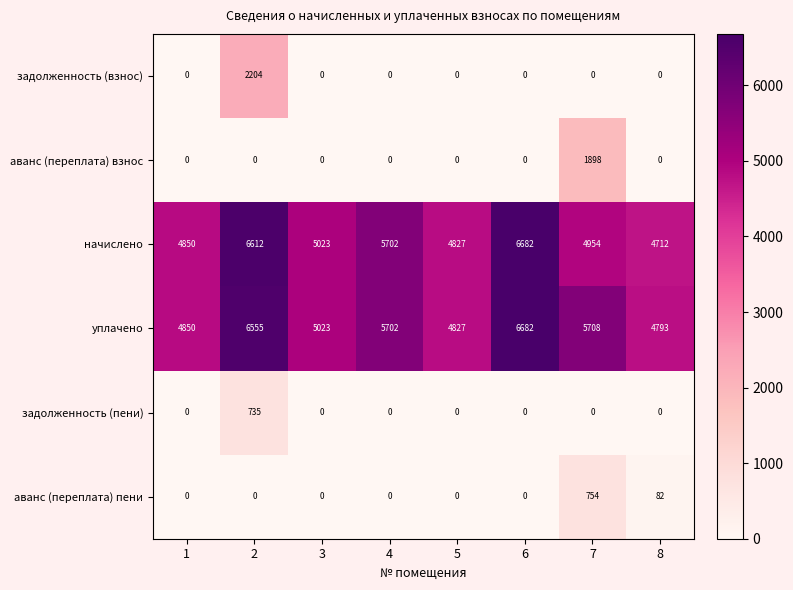

What is the spread (max minus min) of values at 4?

5702